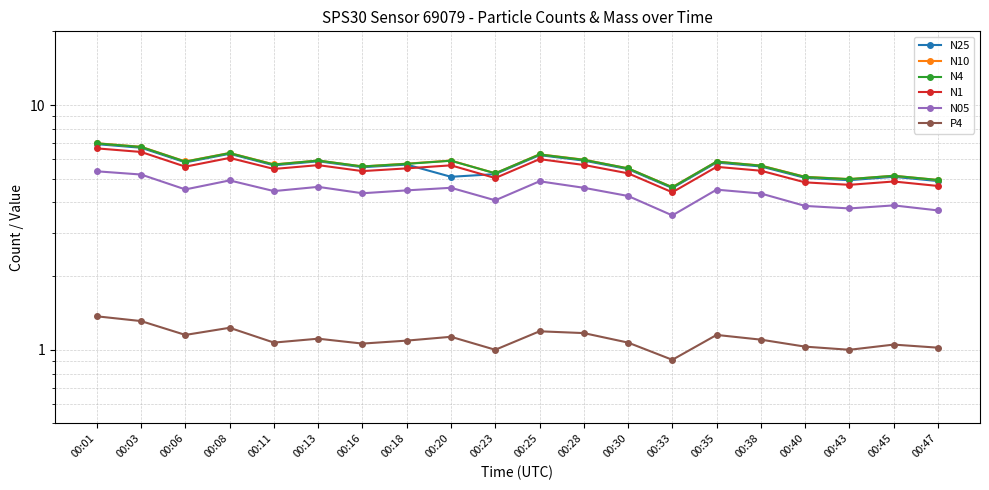

What is the value of the N10 point at the 10th from the left?

5.3